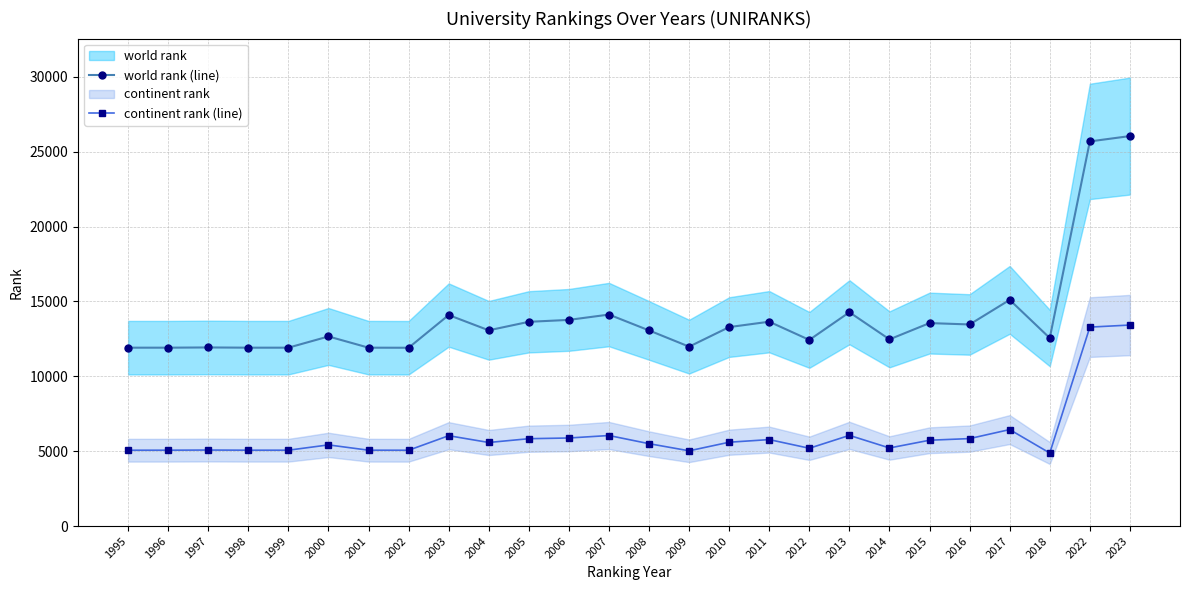

What is the minimum value for continent rank (line)?

4877